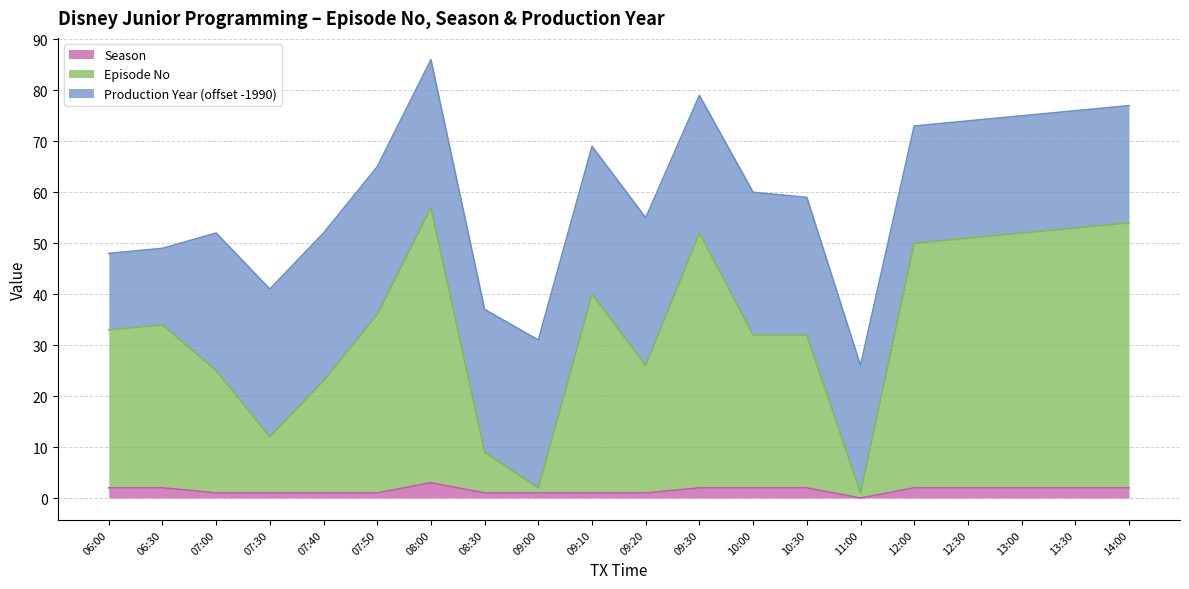

Which category has the lowest value across all series?

11:00